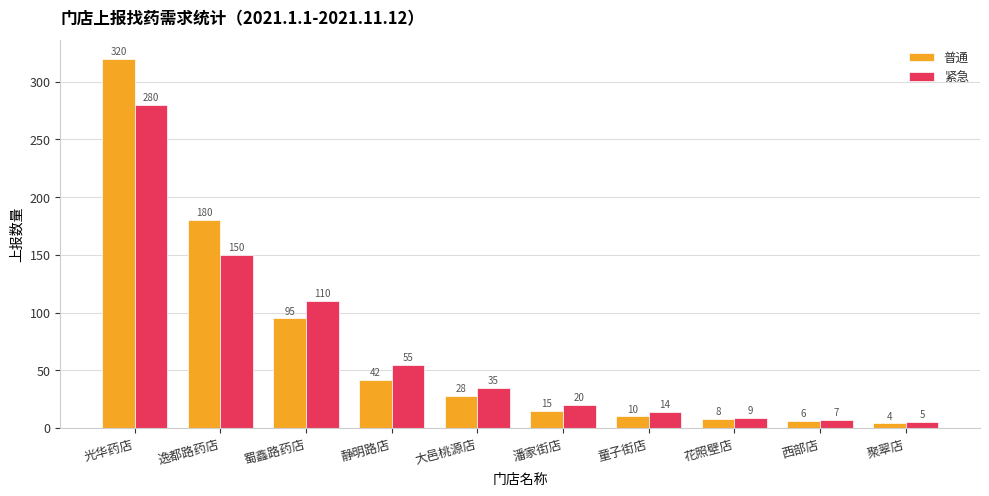

At which category is the sum across all series the highest?

光华药店